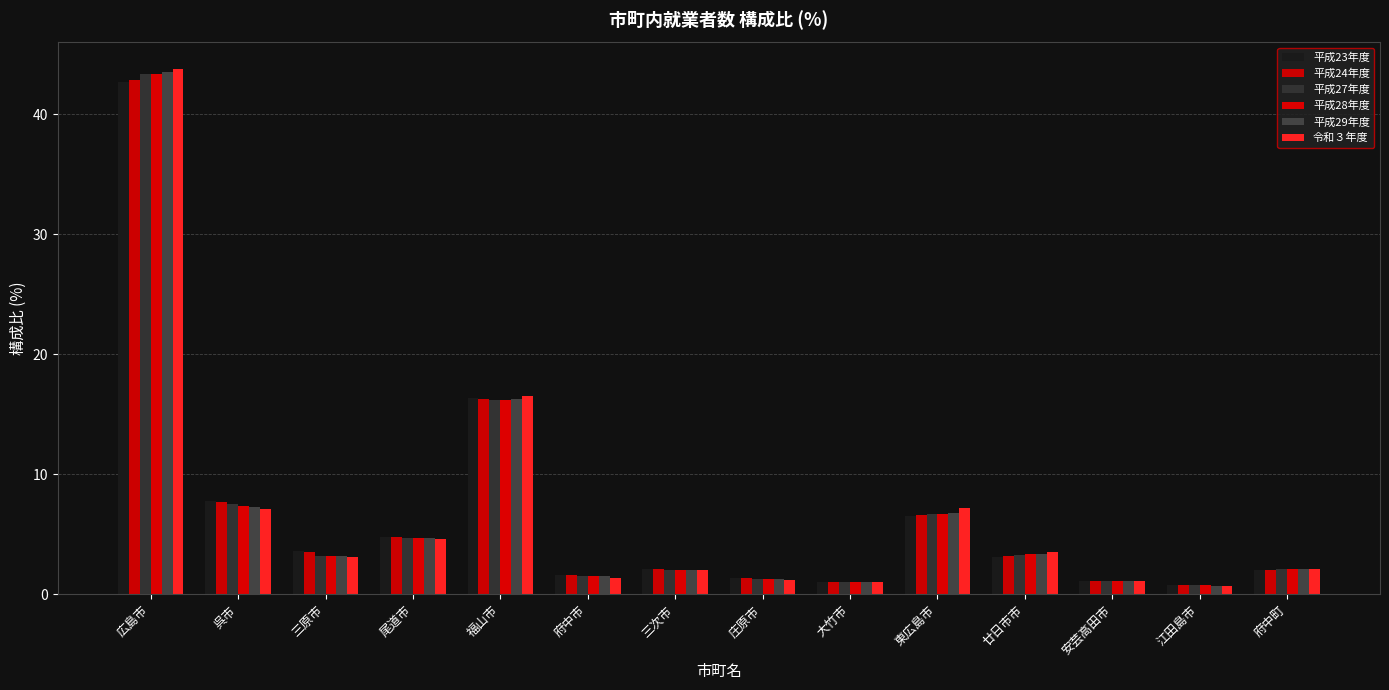

What is the value of the 平成23年度 bar at the 11th from the left?

3.1